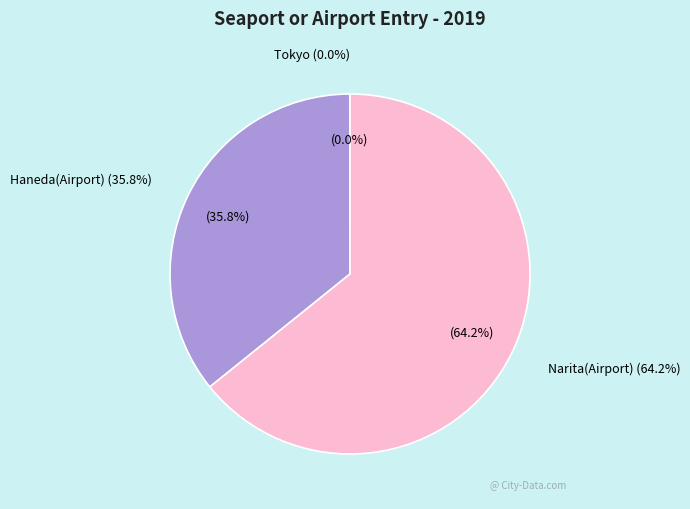

What is the largest slice in the pie chart?

Narita(Airport)